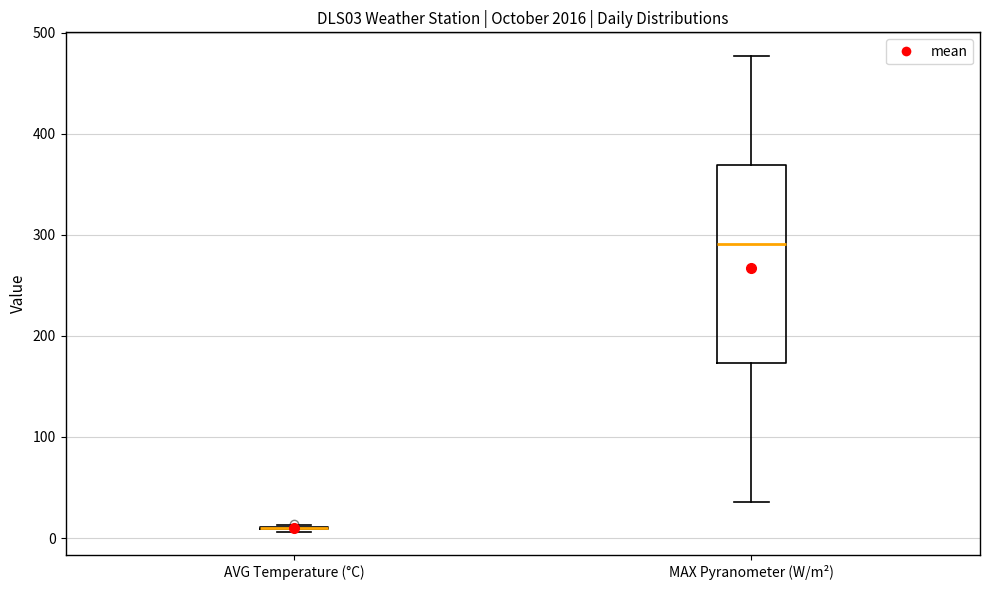

Reading left to right, read every box against the y-axis: the position of its median line, the range the box covers, and the ends of its whiskers. The values are not printed on the chart, so give them approximately, as read against the axis.

AVG Temperature (°C): box collapsed to a line at 10, whiskers 10 to 10
MAX Pyranometer (W/m²): median 290, box 170 to 370, whiskers 40 to 480